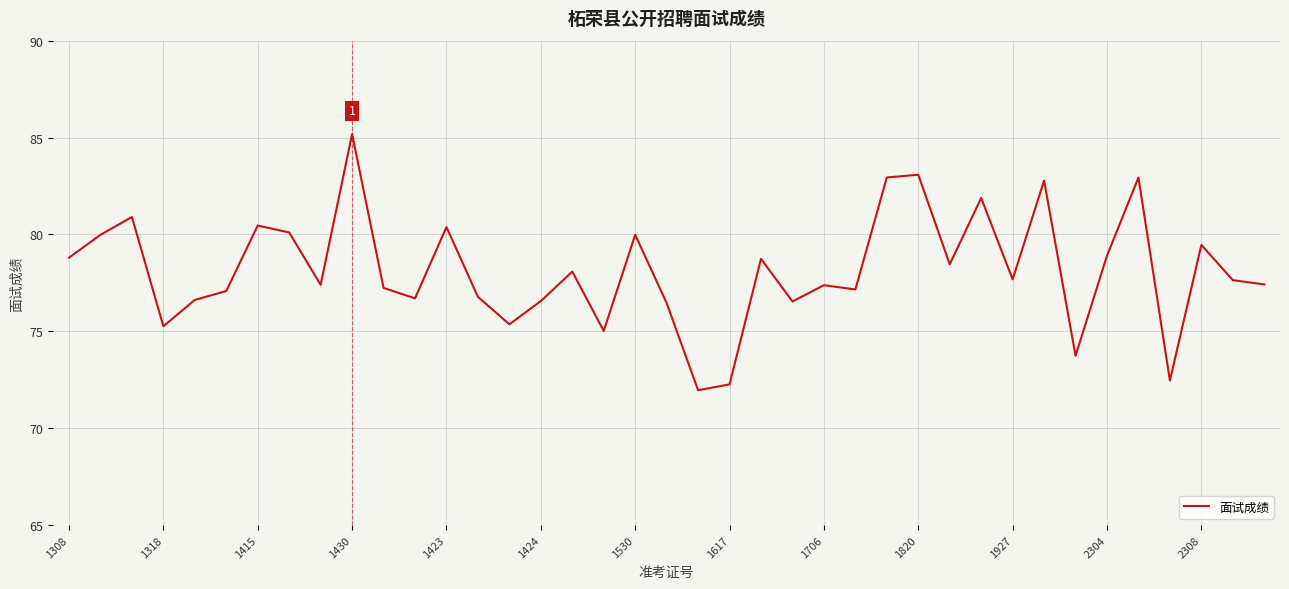

What is the maximum value shown in the chart?

85.2